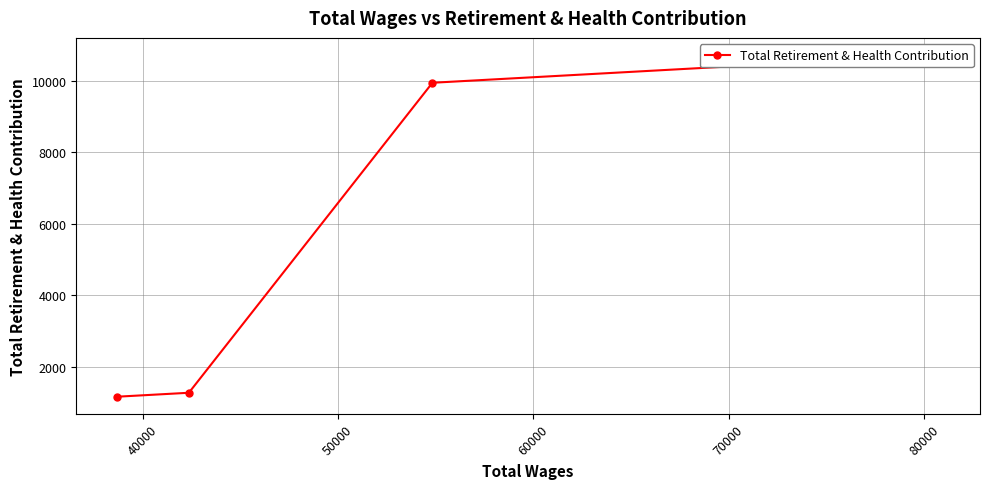

Count the number of data series in this chart.

1